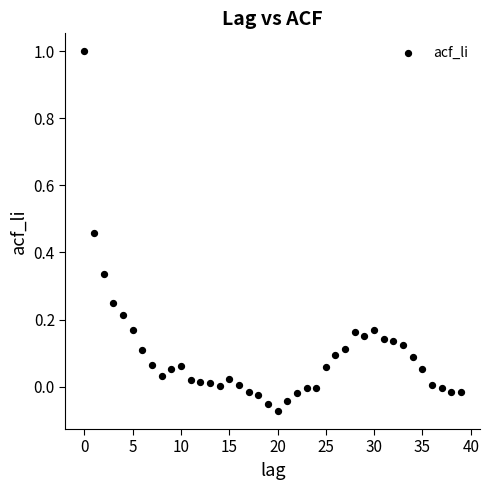

What is the range of Y values (max minus min)?

1.1